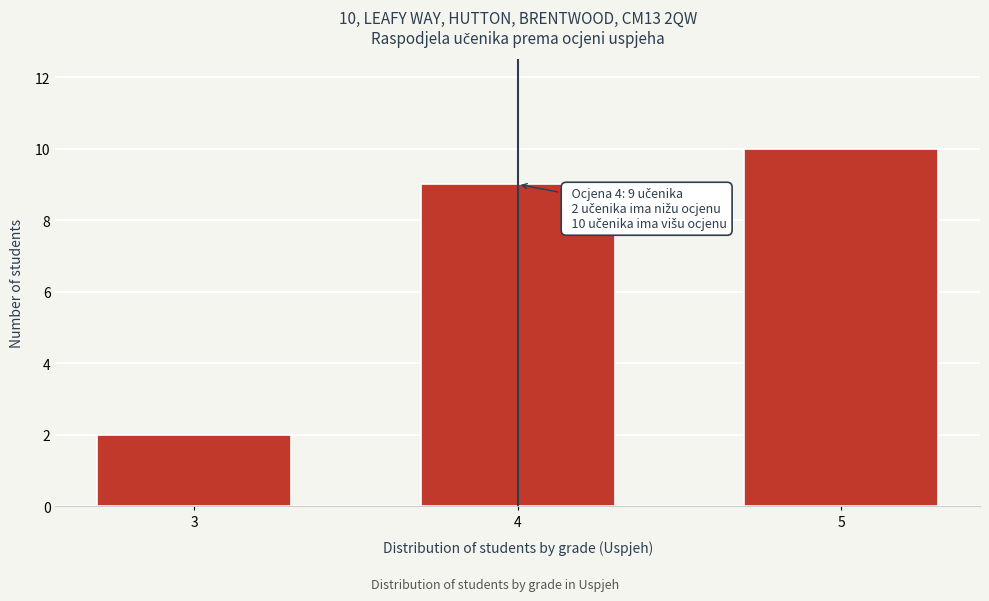

Reading left to right, what are all the values shown in this chart?

3=2	4=9	5=10